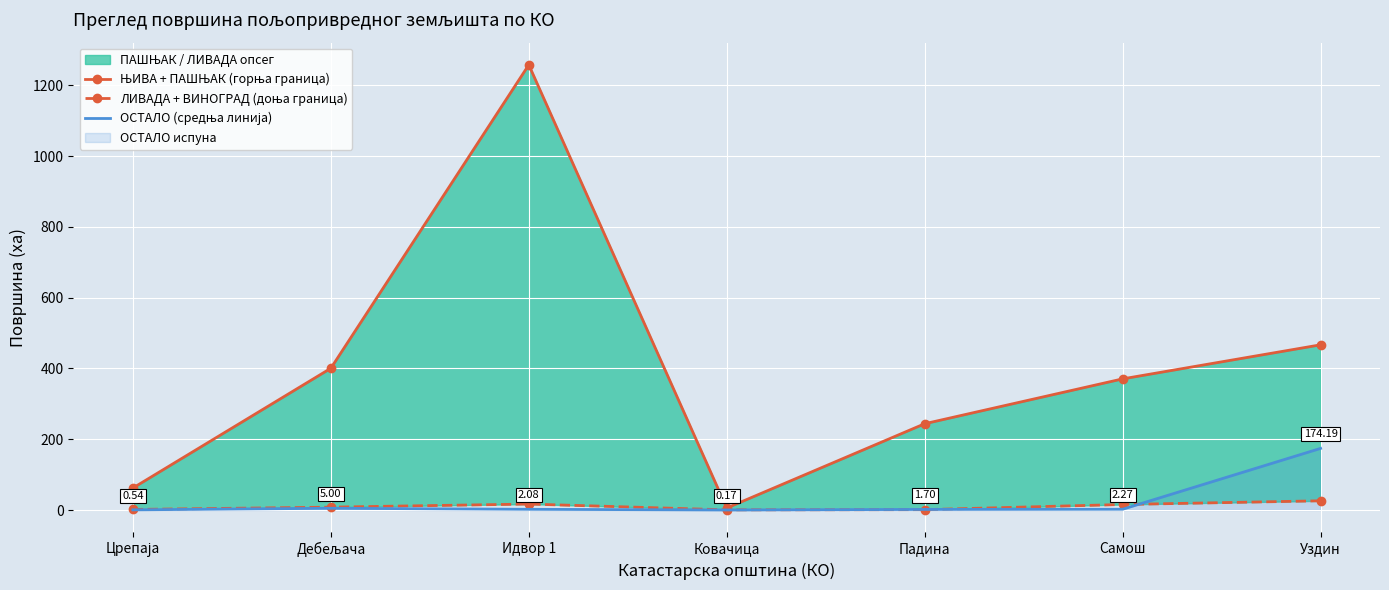

Between which two adjacent categories do ЛИВАДА + ВИНОГРАД (доња граница) and ОСТАЛО (средња линија) first intersect?

Ковачица and Падина